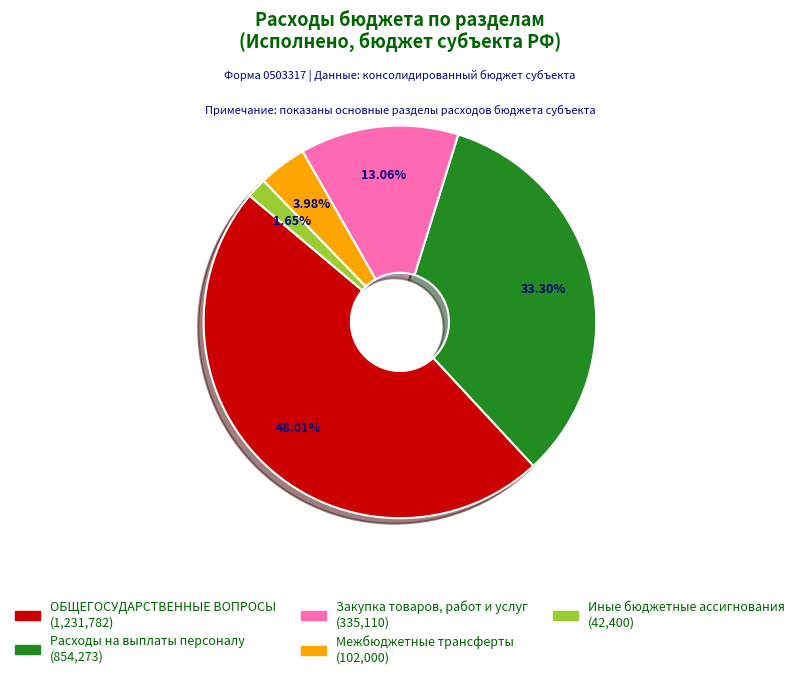

Is there any slice that represents more than half of the pie?

No